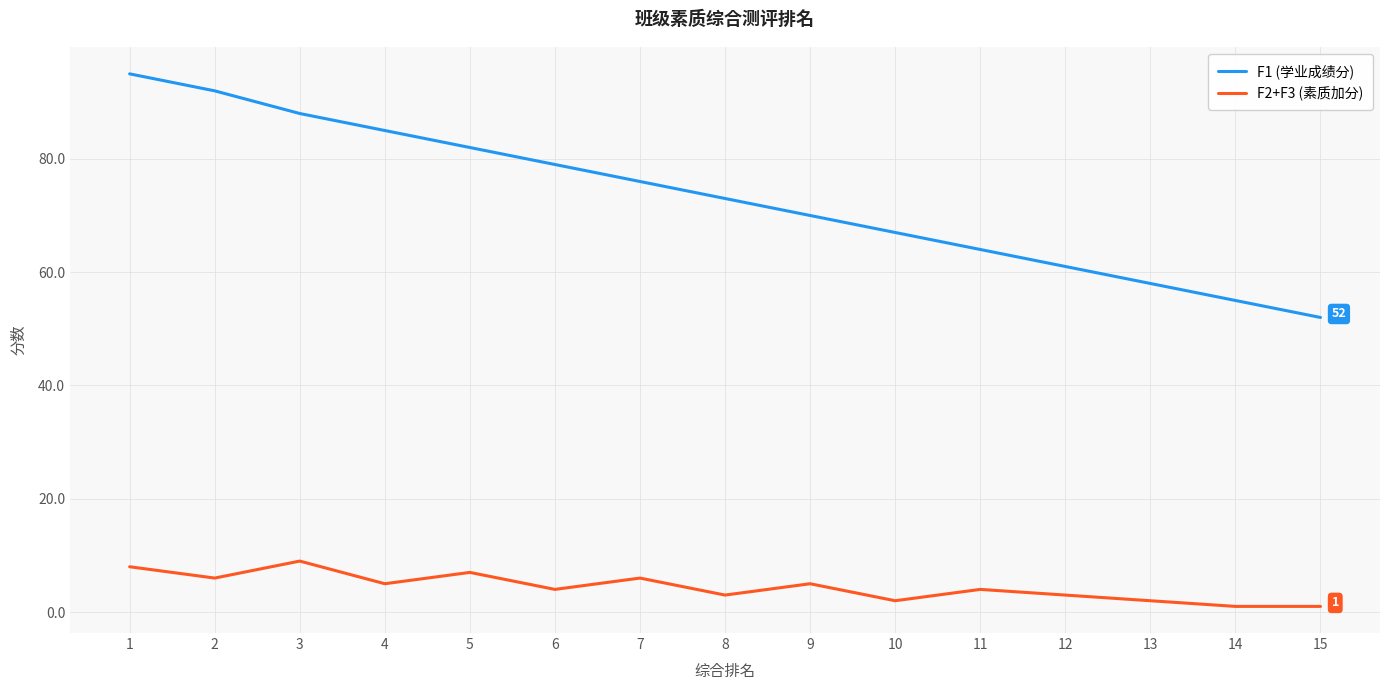

List the series in order of their overall mean, lowest first.

F2+F3 (素质加分), F1 (学业成绩分)